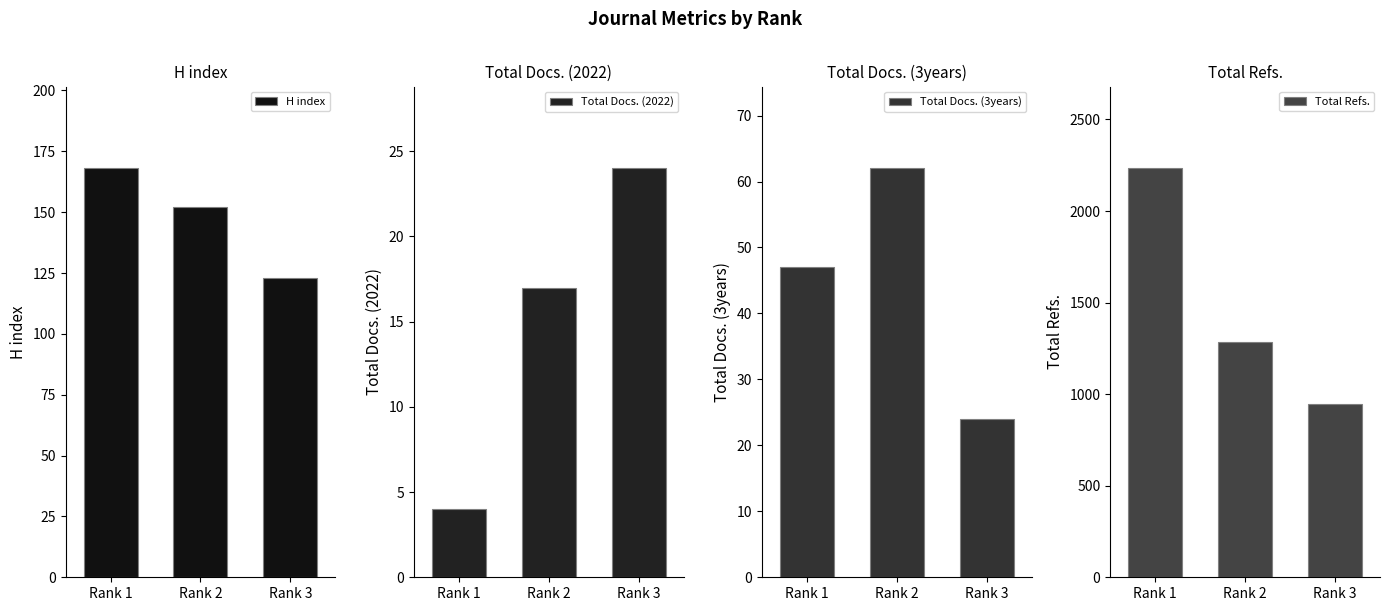

Read the Total Docs. (2022) value at Rank 2, to the nearest 5.

15